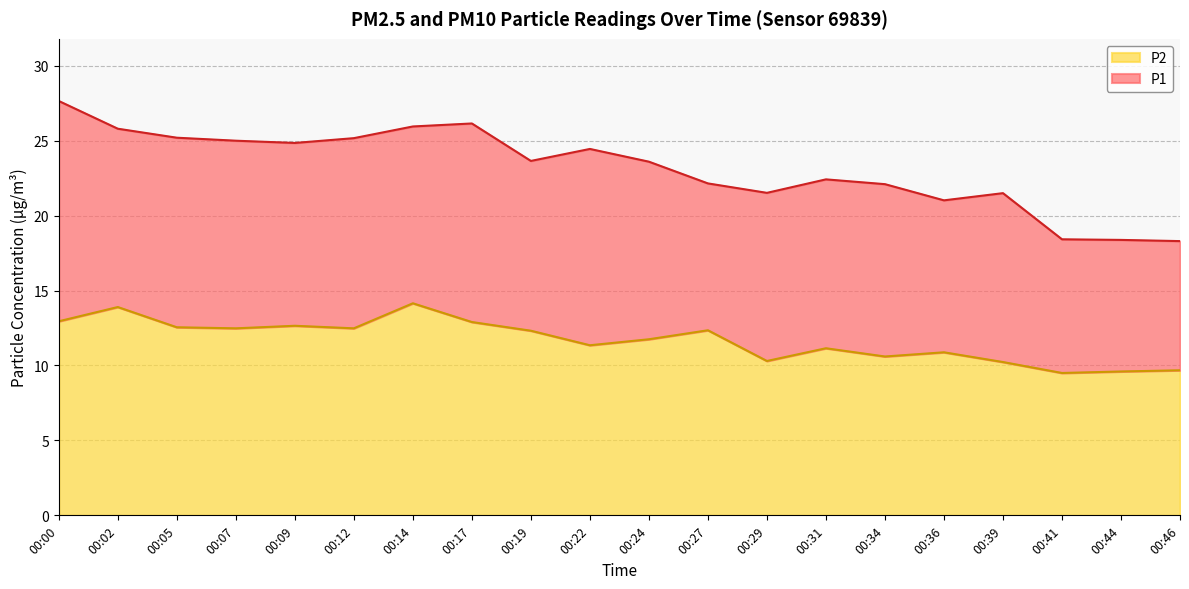

Count the number of categories in the chart.

20